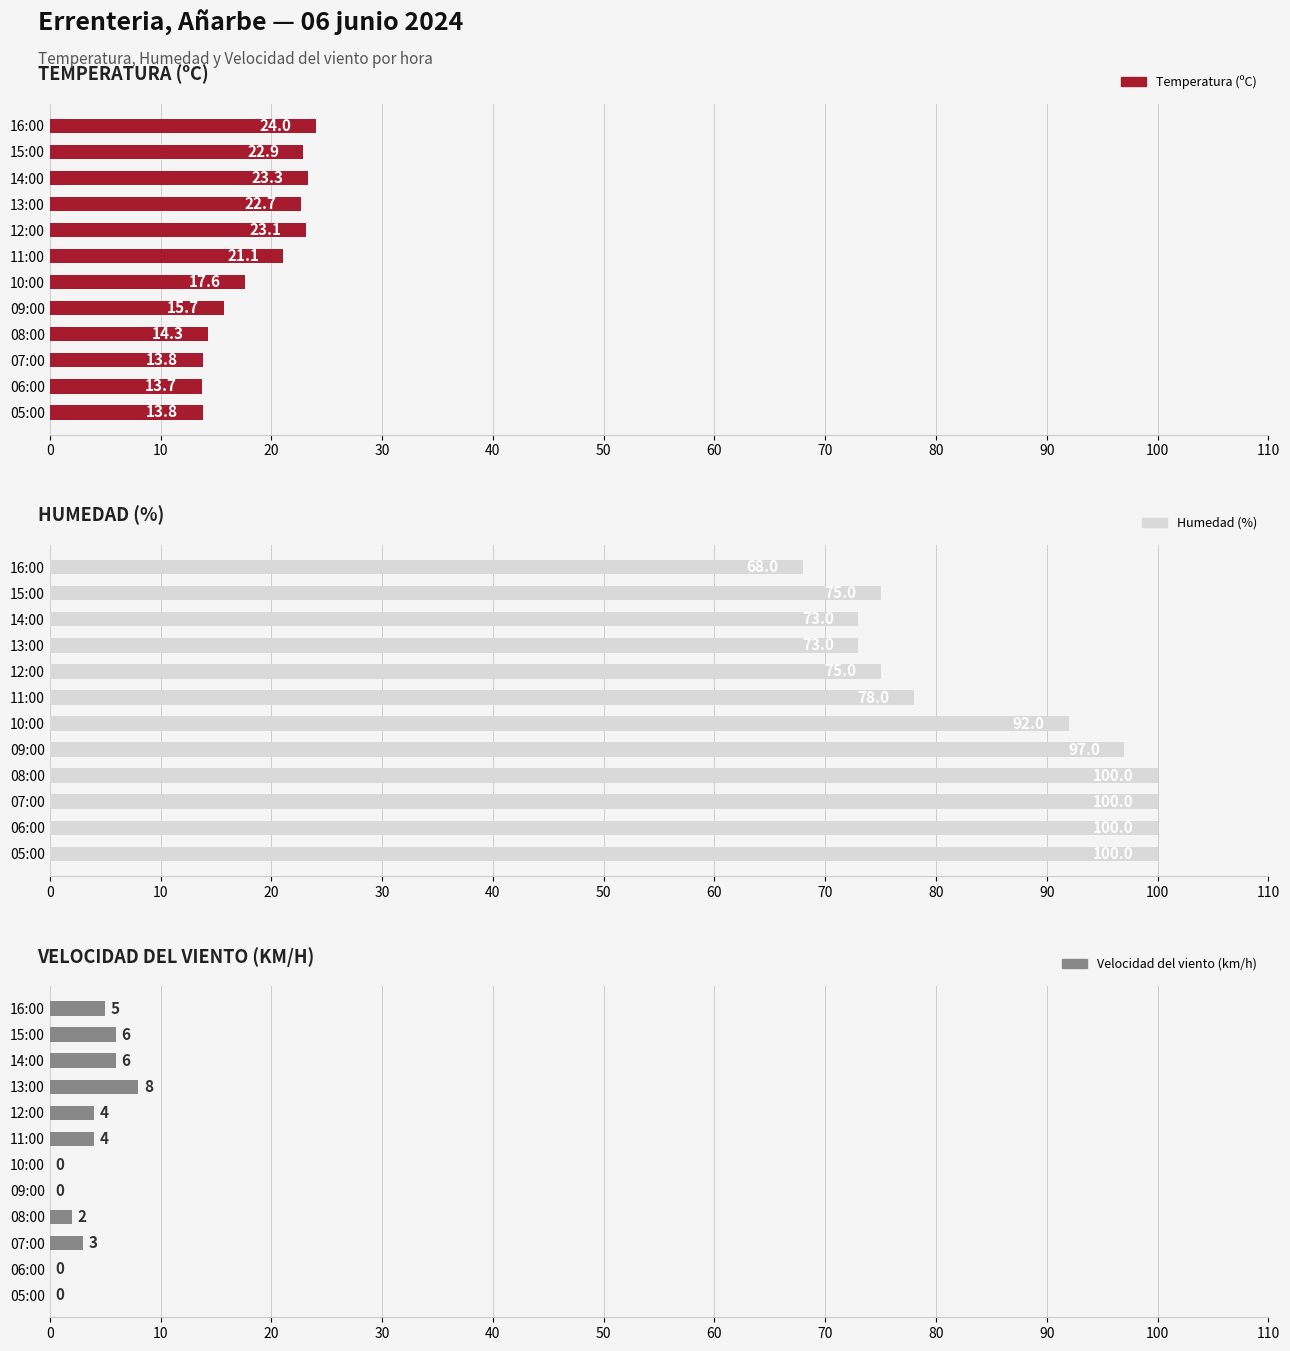

How many bars are there in total?

36